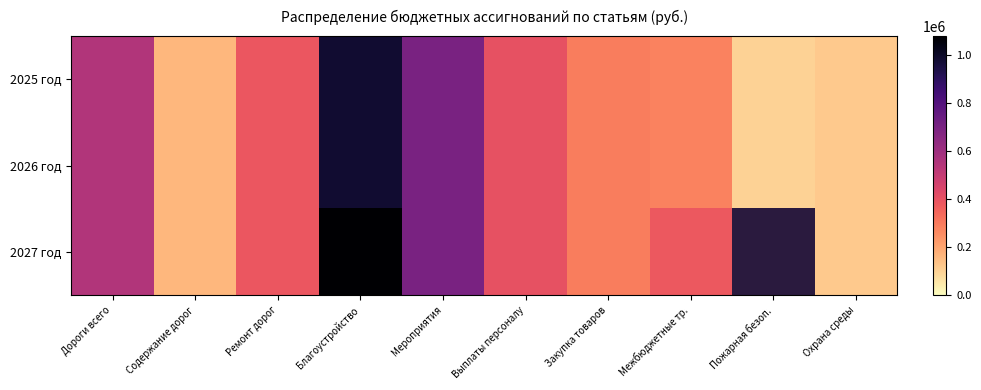

What is the total value across all series at Выплаты персоналу?

1209579.0